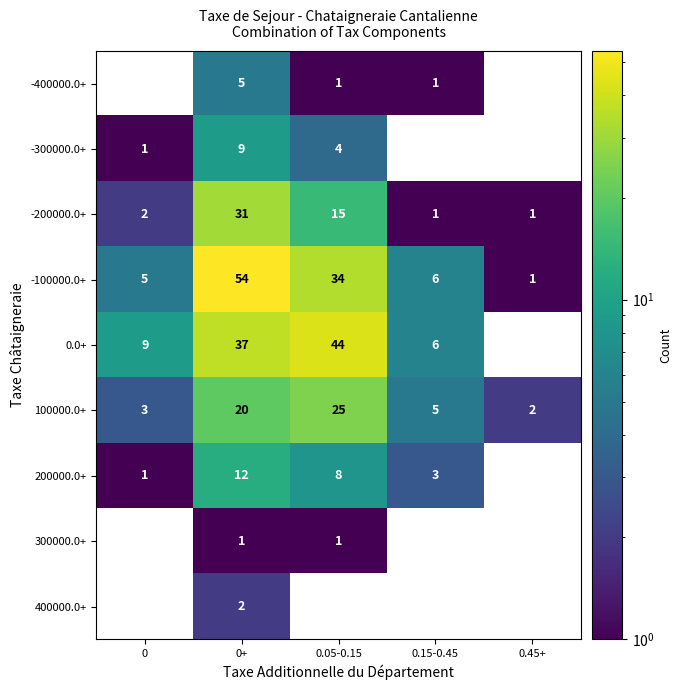

Which category has the lowest value in the 100000.0+ series?

0.45+